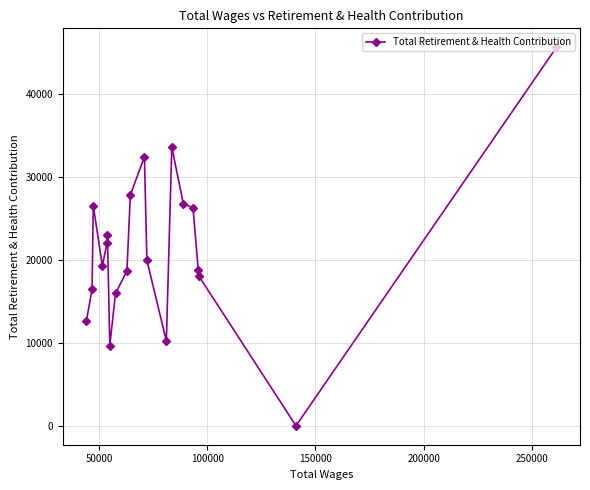

What is the difference between the maximum and second lowest values?

35936